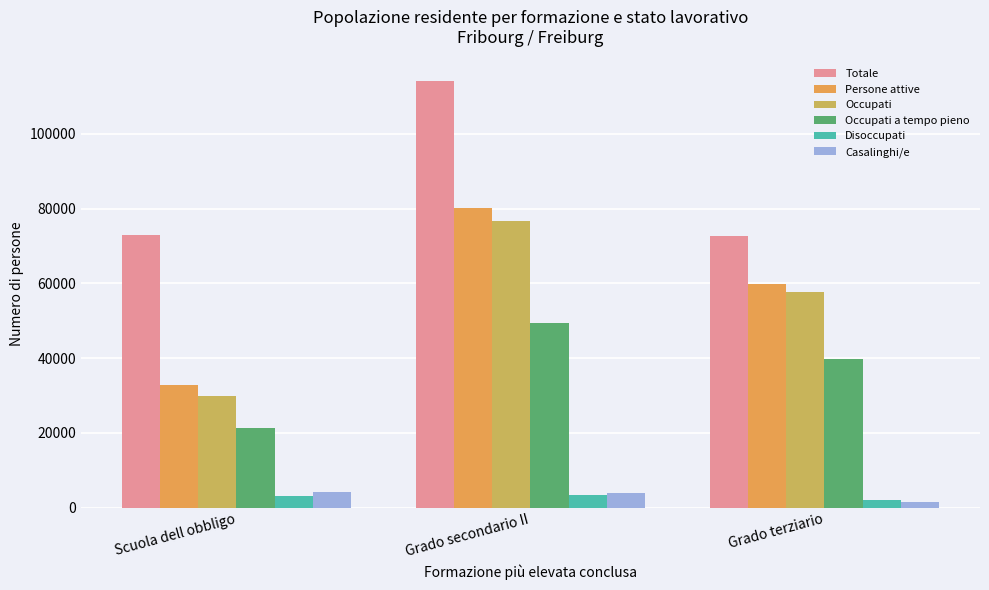

What is the difference between the Occupati values at Grado secondario II and Grado terziario?

18991.8